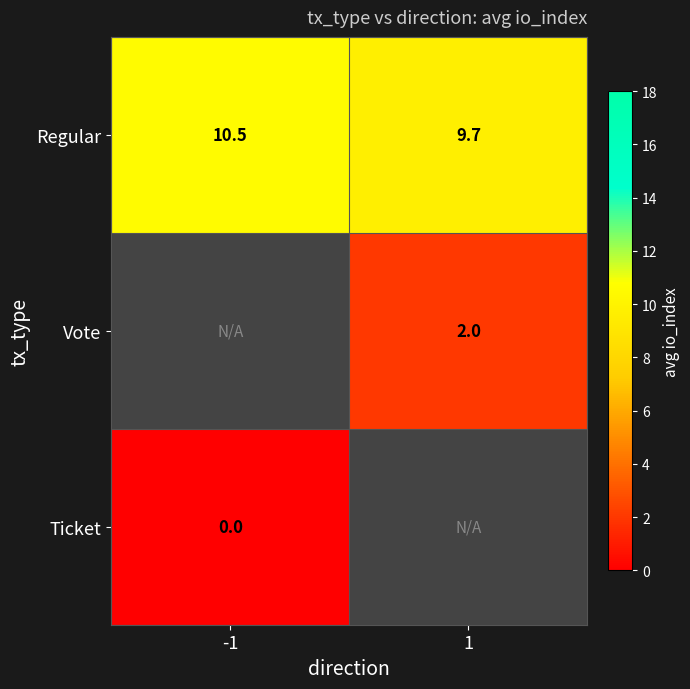

Is the value of Regular at -1 greater than the value of Vote at 1?

Yes